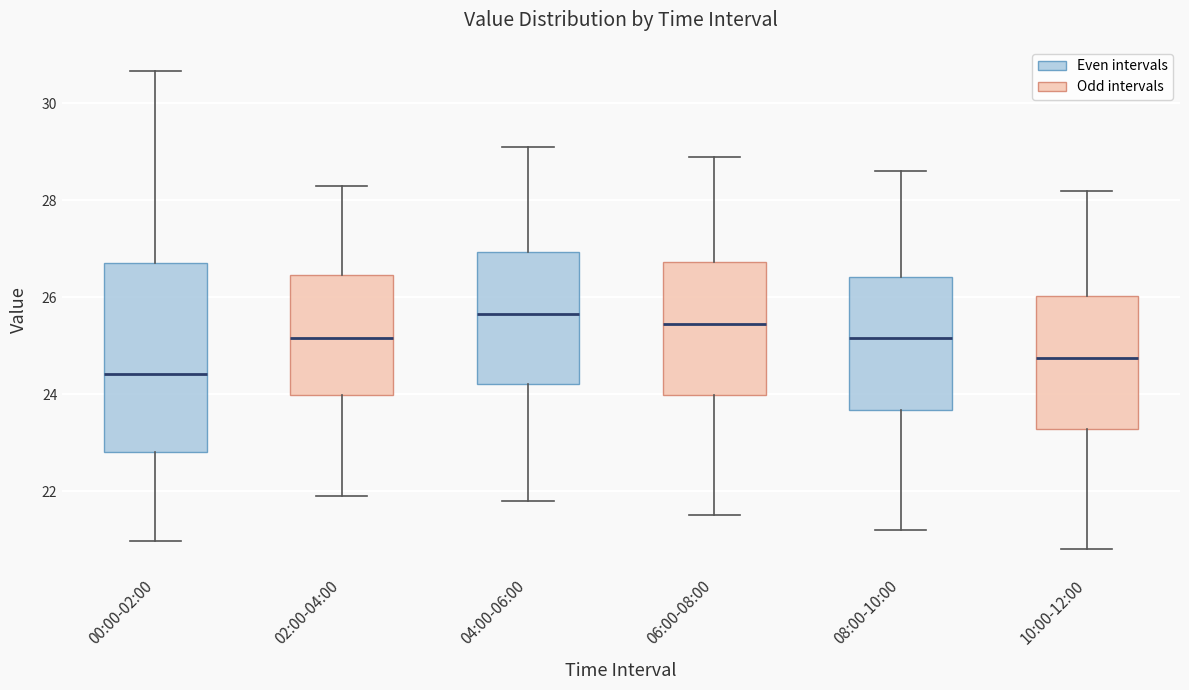

Which box is the tallest, from its lower edge to its upper edge?

00:00-02:00